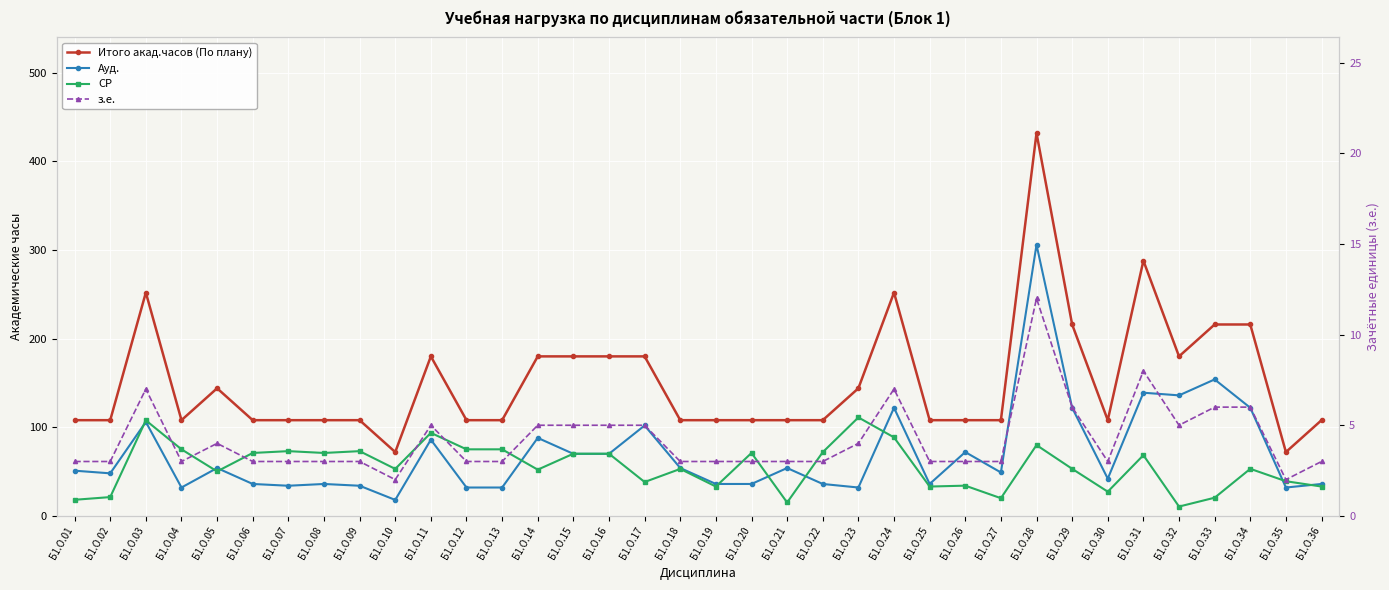

True or false: з.е. has a value of 3.0 at Б1.О.04.

True